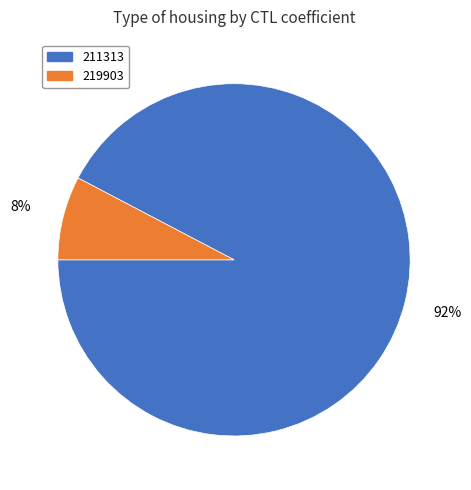

To the nearest percent, what portion does 211313 represent?

92%